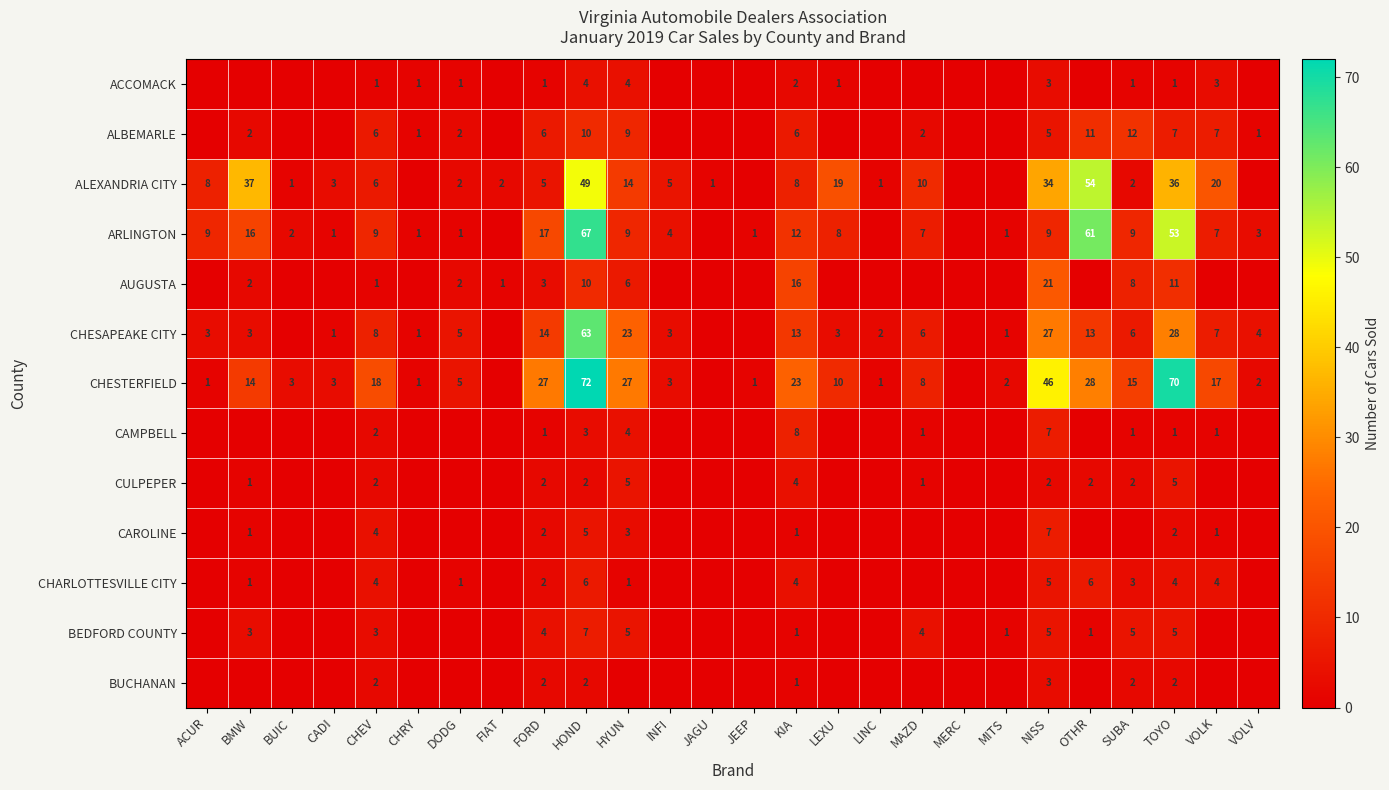

True or false: AUGUSTA has a value of 10 at HOND.

True